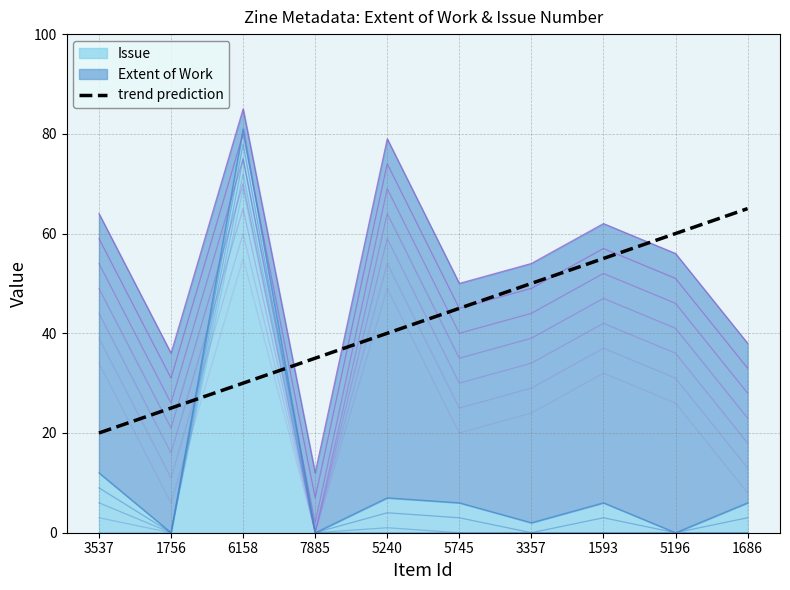

What is the ratio of the value at 5196 to the value at 1756?

2.4